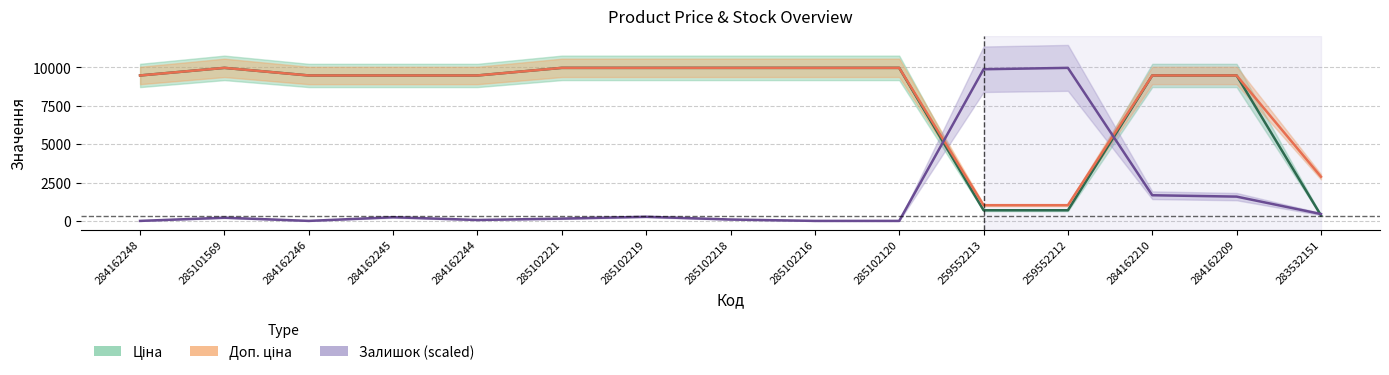

At how many categories does at least one series exceed 1603?

15